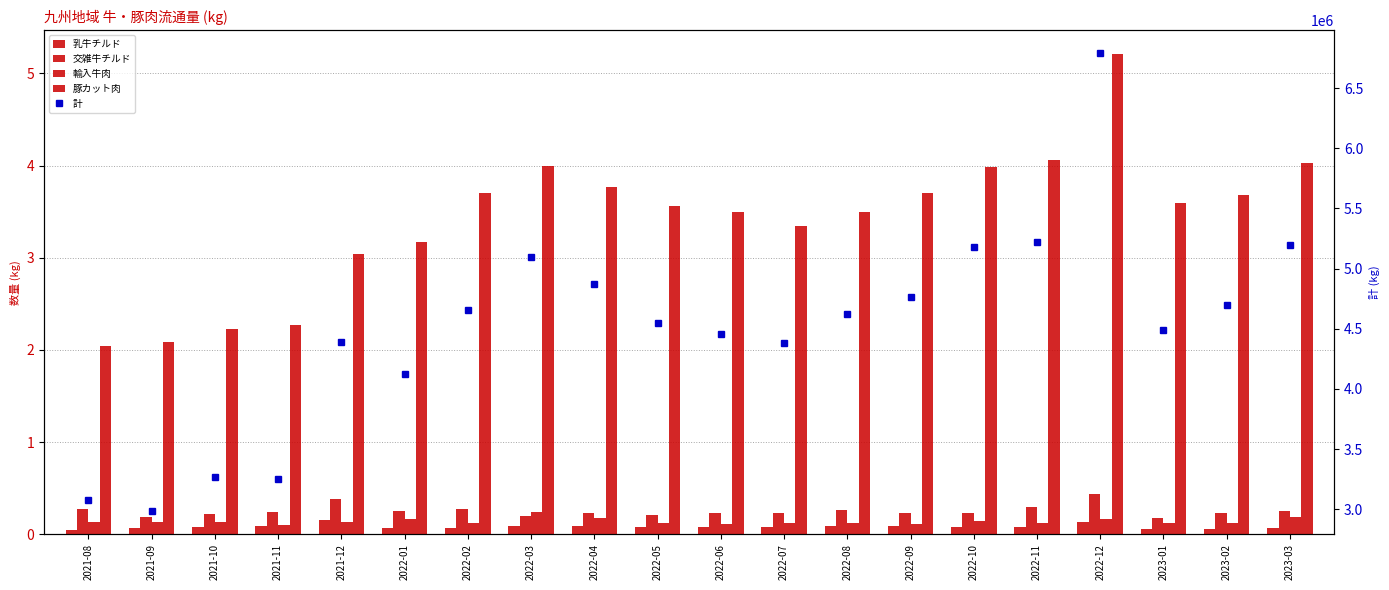

Reading right to left, what are all the values shown in this chart?

乳牛チルド: 2023-03=68180	2023-02=54680	2023-01=56528	2022-12=135553	2022-11=81043	2022-10=79832	2022-09=83115	2022-08=87564	2022-07=80834	2022-06=74840	2022-05=77963	2022-04=88727	2022-03=92118	2022-02=65954	2022-01=65672	2021-12=152476	2021-11=87473	2021-10=74791	2021-09=63877	2021-08=46192
交雑牛チルド: 2023-03=253099	2023-02=230963	2023-01=178703	2022-12=435371	2022-11=293324	2022-10=228343	2022-09=225567	2022-08=265578	2022-07=230806	2022-06=228408	2022-05=206085	2022-04=226151	2022-03=197882	2022-02=275274	2022-01=250756	2021-12=382938	2021-11=244525	2021-10=218162	2021-09=188153	2021-08=277535
輸入牛肉: 2023-03=190929	2023-02=122954	2023-01=119982	2022-12=167694	2022-11=116381	2022-10=137724	2022-09=113520	2022-08=117211	2022-07=121891	2022-06=113795	2022-05=125249	2022-04=173862	2022-03=239609	2022-02=118150	2022-01=162491	2021-12=134439	2021-11=95191	2021-10=128389	2021-09=127576	2021-08=128604
豚カット肉: 2023-03=4024466	2023-02=3685782	2023-01=3590405	2022-12=5205543	2022-11=4057107	2022-10=3987211	2022-09=3701860	2022-08=3496863	2022-07=3342916	2022-06=3496354	2022-05=3563978	2022-04=3767529	2022-03=4000530	2022-02=3702948	2022-01=3174691	2021-12=3036334	2021-11=2272921	2021-10=2230922	2021-09=2089632	2021-08=2042292
計: 2023-03=5195928	2023-02=4699295	2023-01=4485540	2022-12=6787861	2022-11=5223181	2022-10=5181935	2022-09=4766075	2022-08=4624542	2022-07=4377751	2022-06=4457346	2022-05=4551155	2022-04=4874219	2022-03=5098150	2022-02=4657883	2022-01=4124109	2021-12=4387706	2021-11=3253430	2021-10=3270120	2021-09=2982917	2021-08=3073378